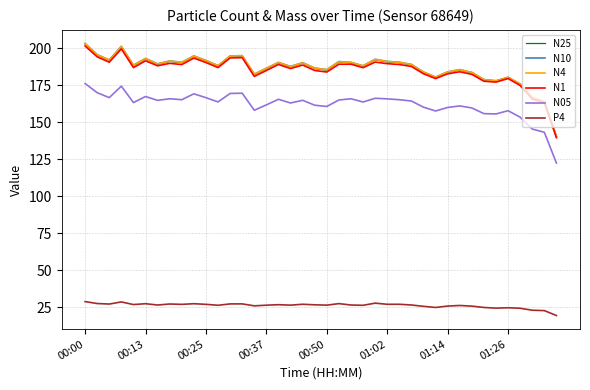

True or false: N1 has more than 2 points higher than both neighbors.

True